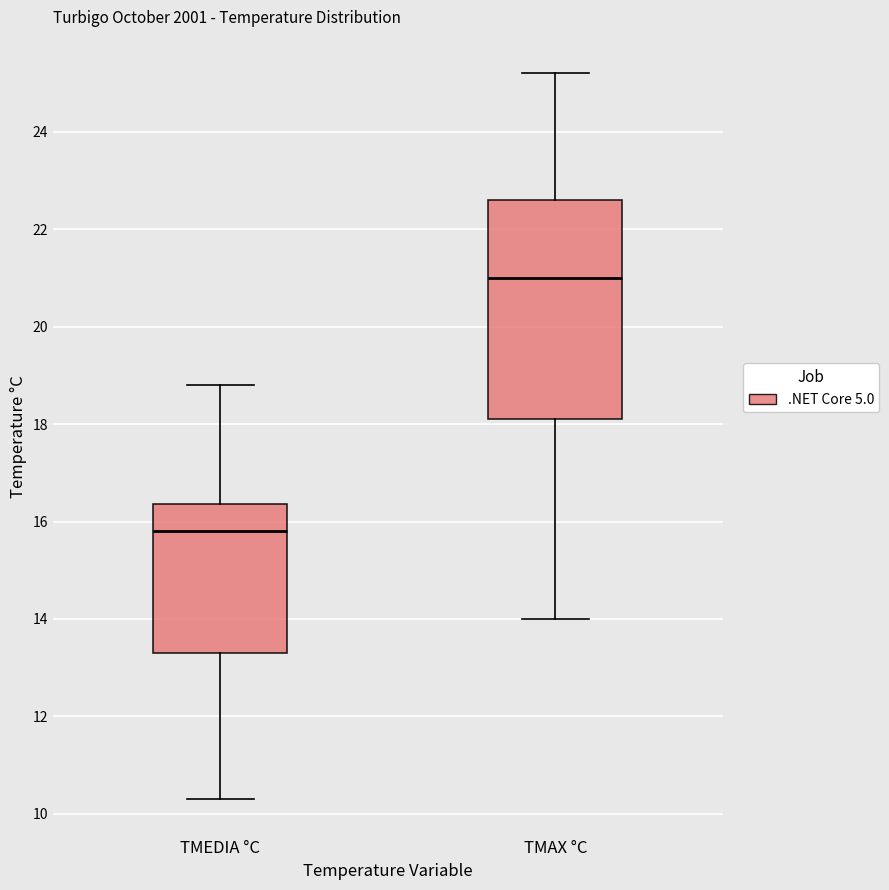

Where does the lower whisker of the box for TMAX °C end on the y-axis? The values are not printed on the chart, so give them approximately, as read against the axis.

14.0